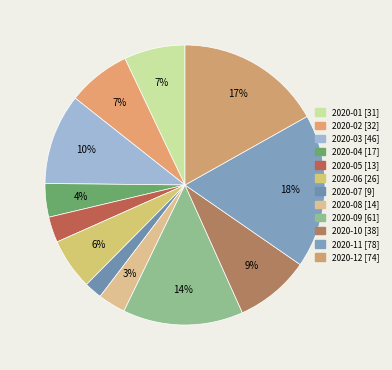

Is it true that 2020-05 is 3% of the pie?

True